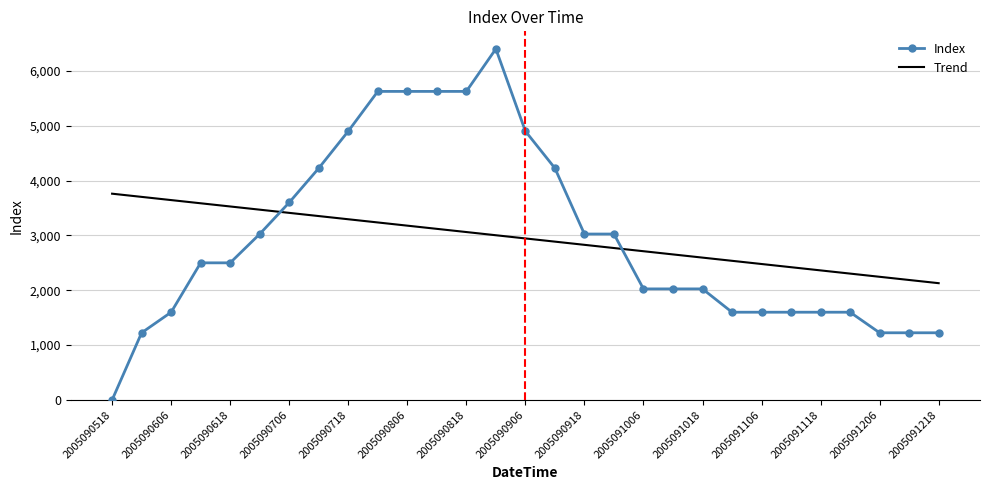

What is the maximum value shown in the chart?

6400.0